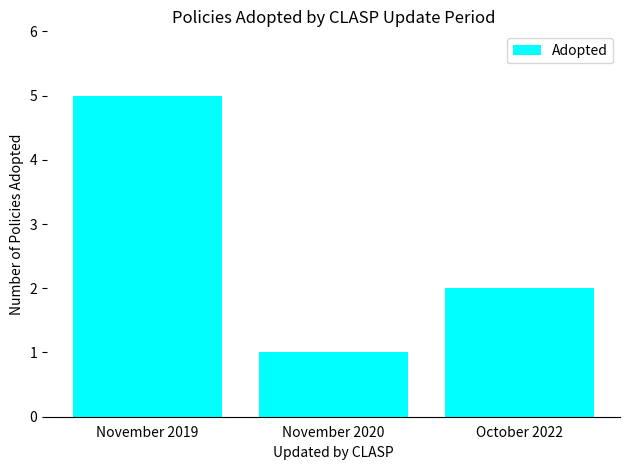

Reading left to right, list all the values displayed in this chart.

5	1	2